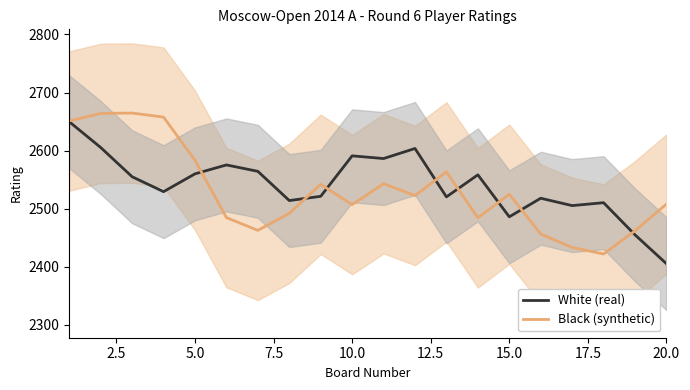

Is it true that White (real) equals 2555.0 at 5.0?

True